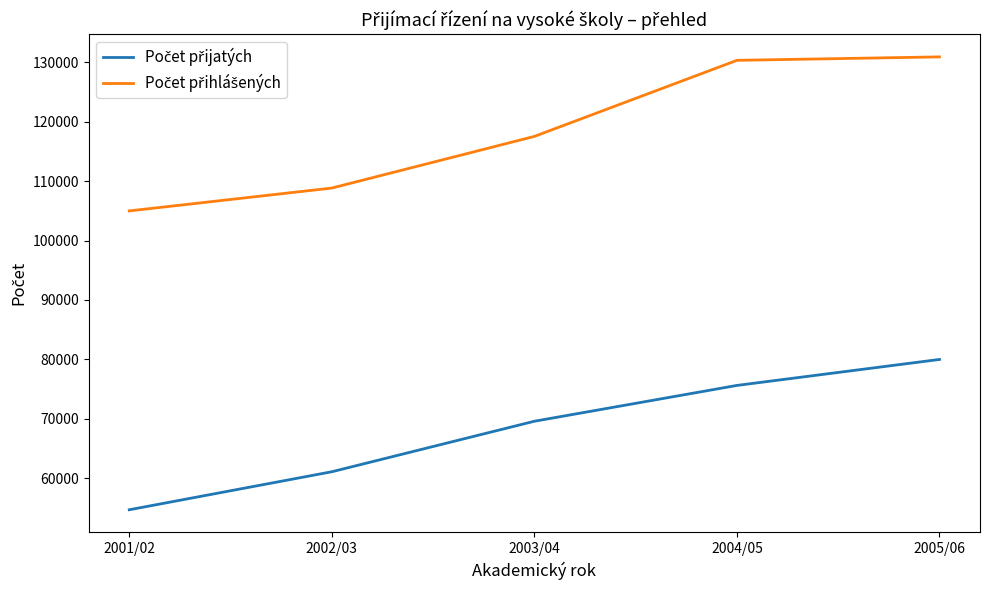

Does the chart have visible grid lines?

No